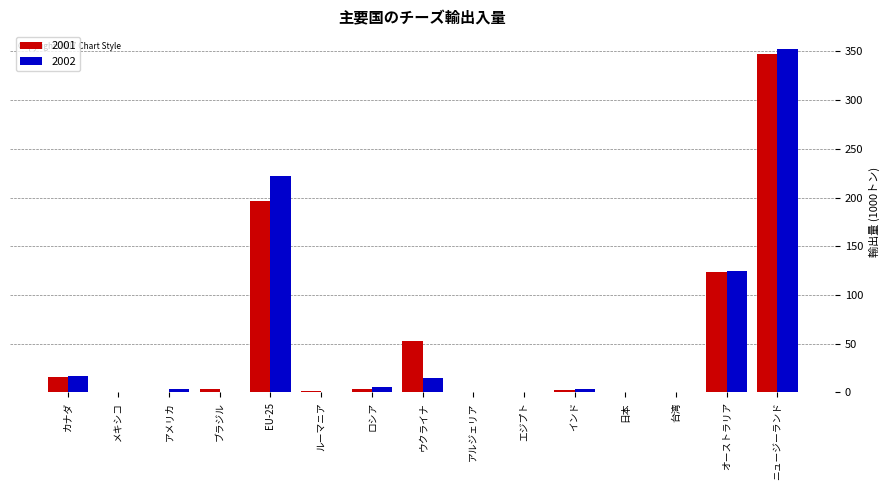

At which category is the sum across all series the highest?

ニュージーランド